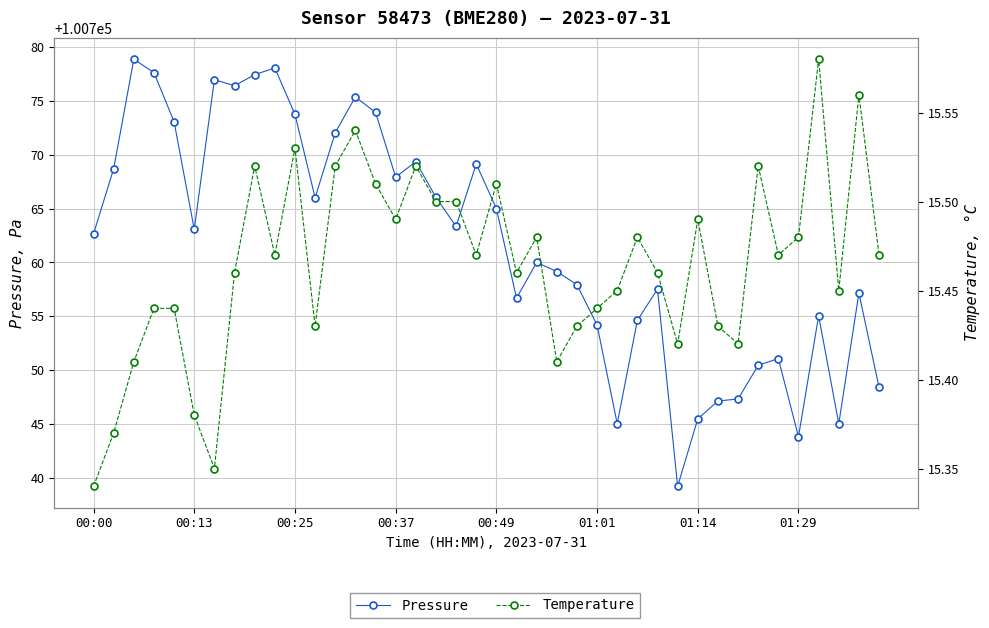

What is the sum of the temperature values at 11 and 13?

31.0